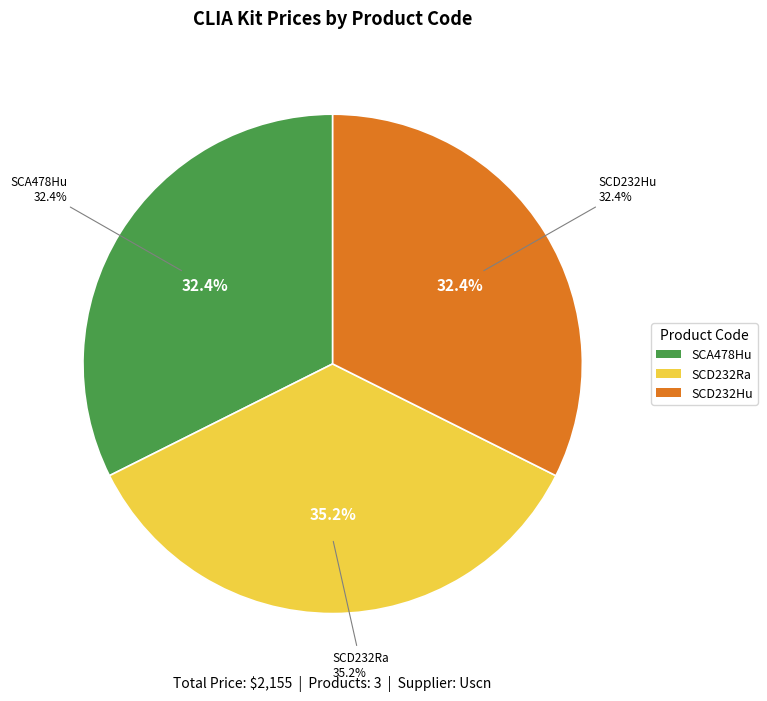

The SCD232Ra slice represents 35% of the pie. True or false?

True